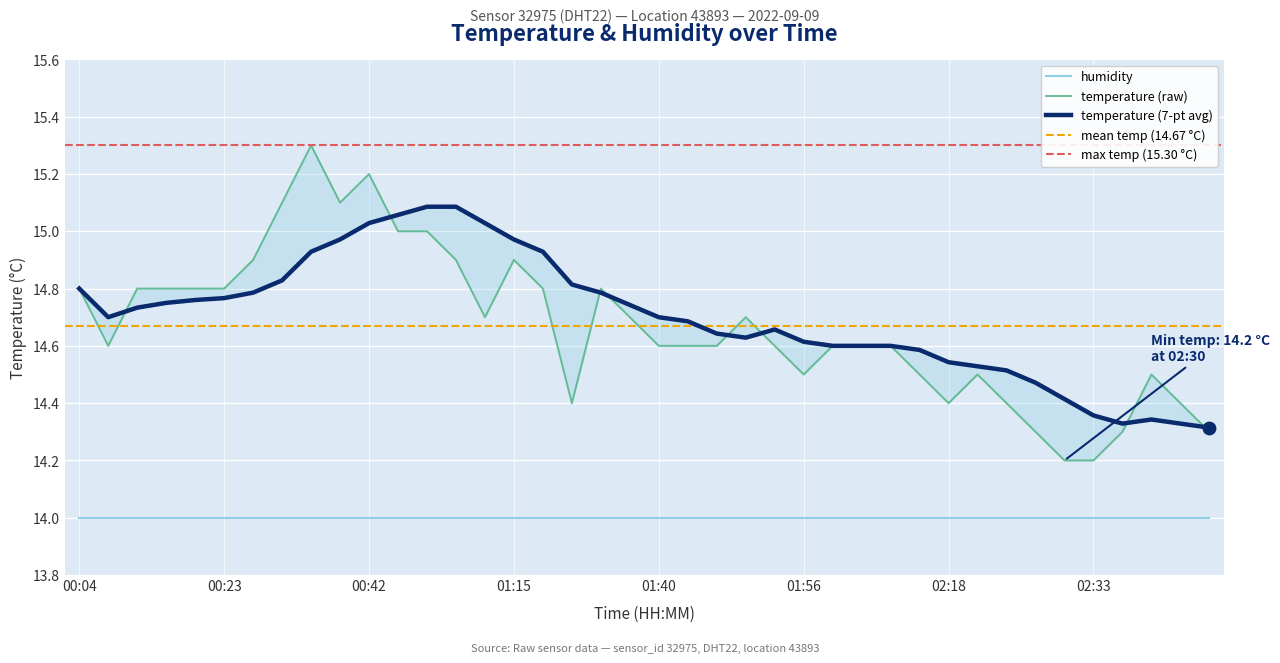

Which has a higher value, 00:10 or 01:52?

00:10